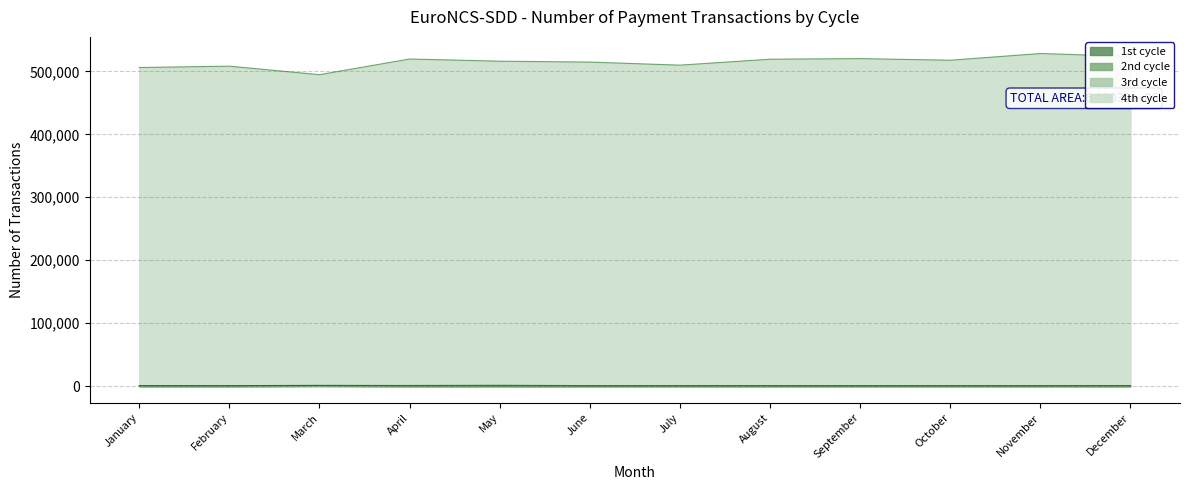

Where does the 1st cycle series first go above 4?

February